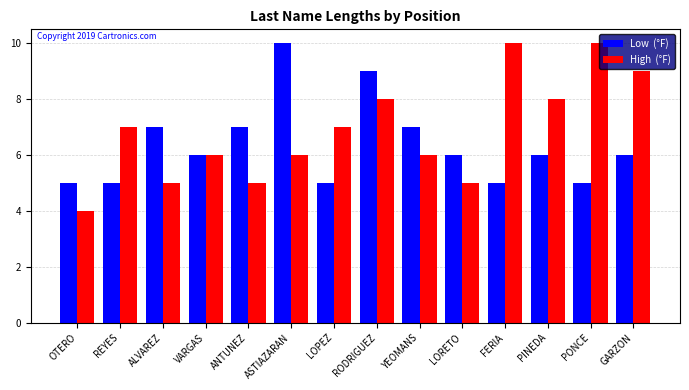

What is the total value across all series at FERIA?

15